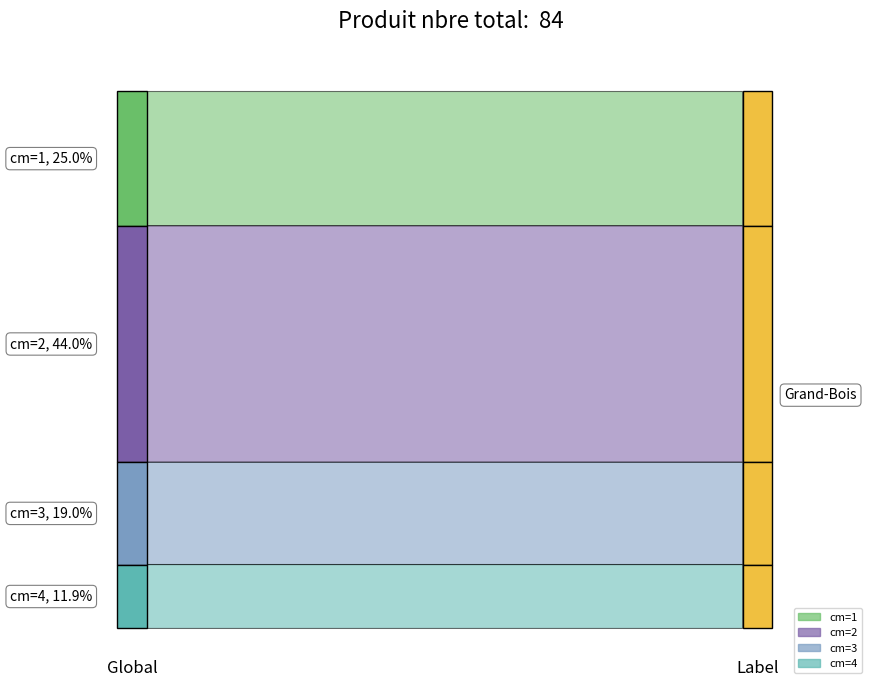

At how many categories does at least one series exceed 3?

4